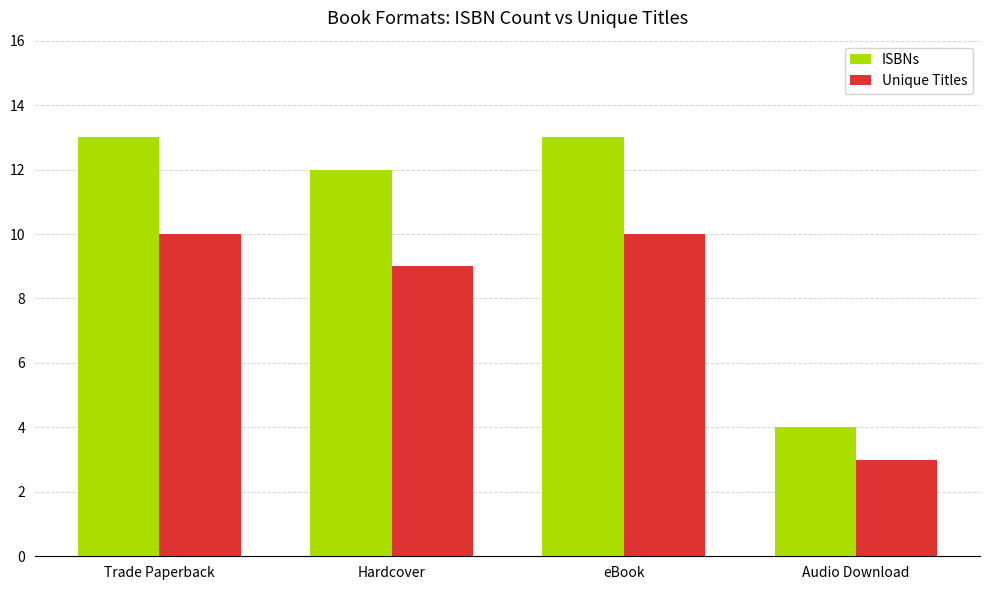

What is the minimum value shown in the chart?

3